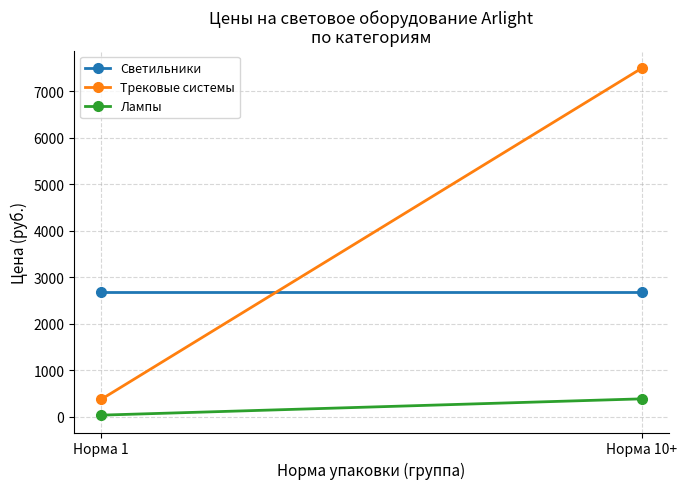

At which category is the sum across all series the highest?

Норма 10+